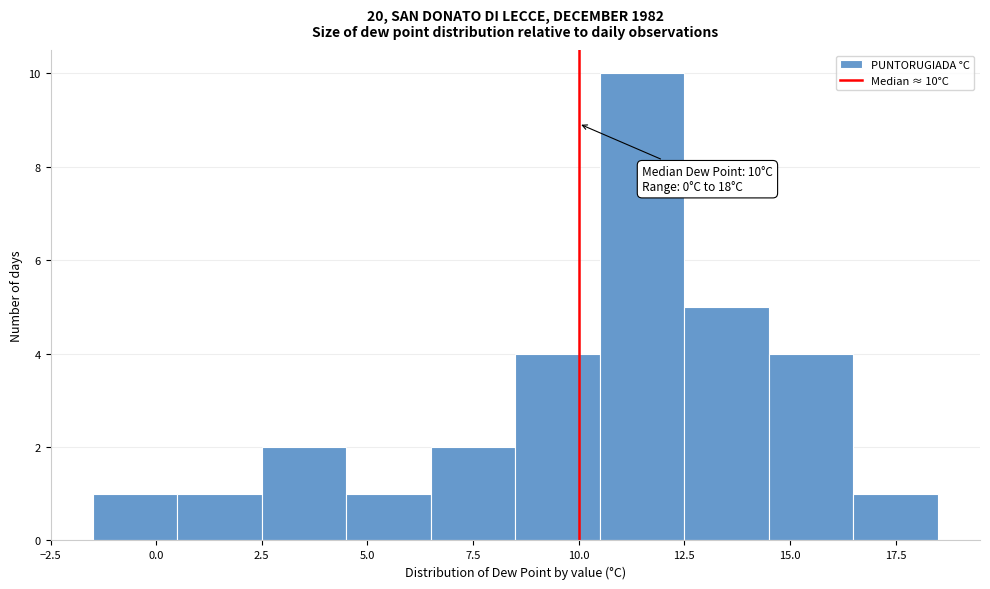

Which range on the x-axis has the tallest bar?

10.5 to 12.5